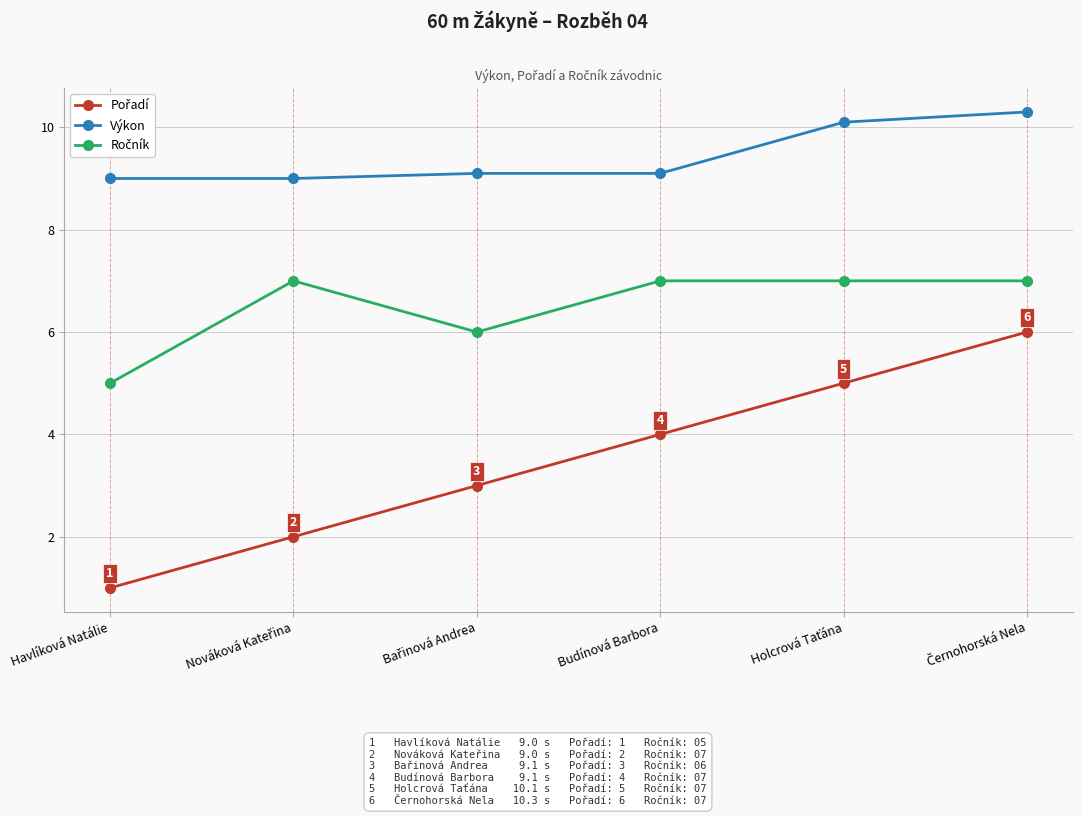

What position from the right is Havlíková Natálie?

6